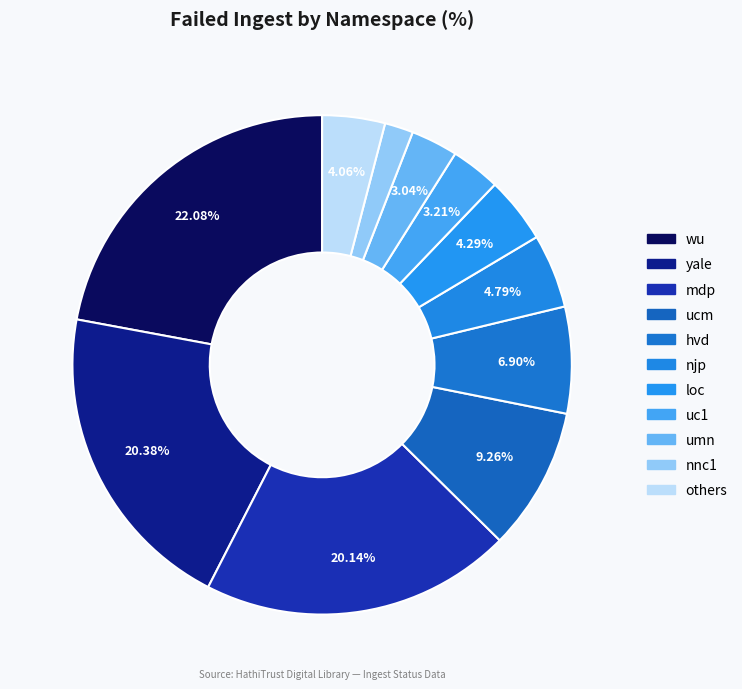

Does any single category account for the majority?

No